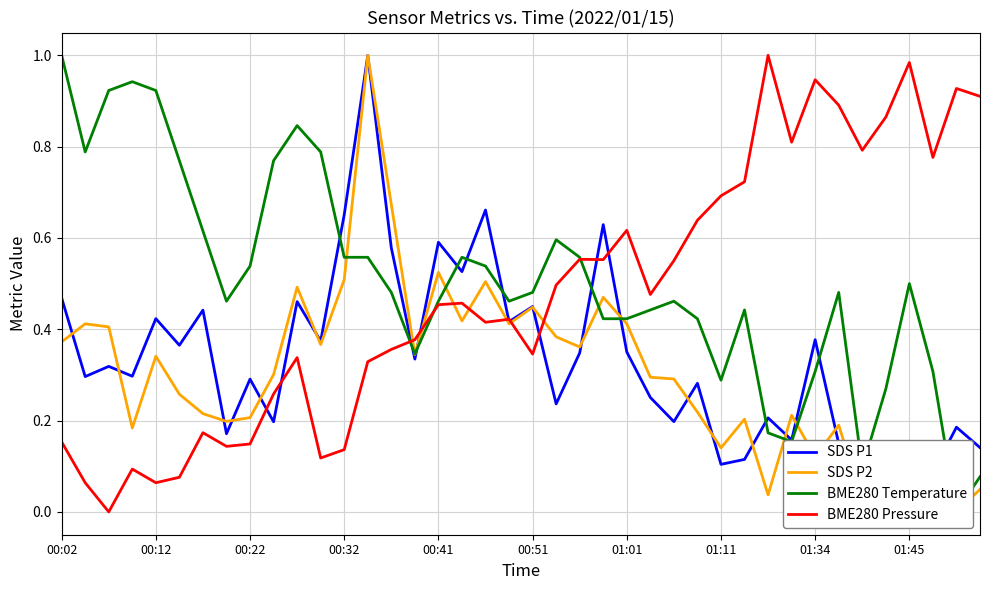

How many data points in SDS P1 are above 0?

39